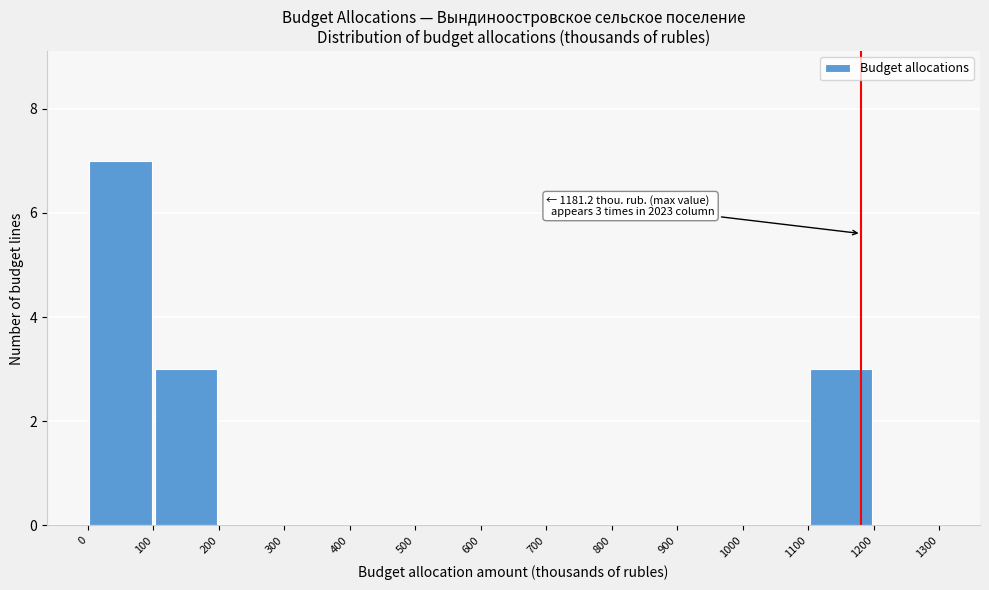

Which range on the x-axis has the tallest bar?

0 to 100